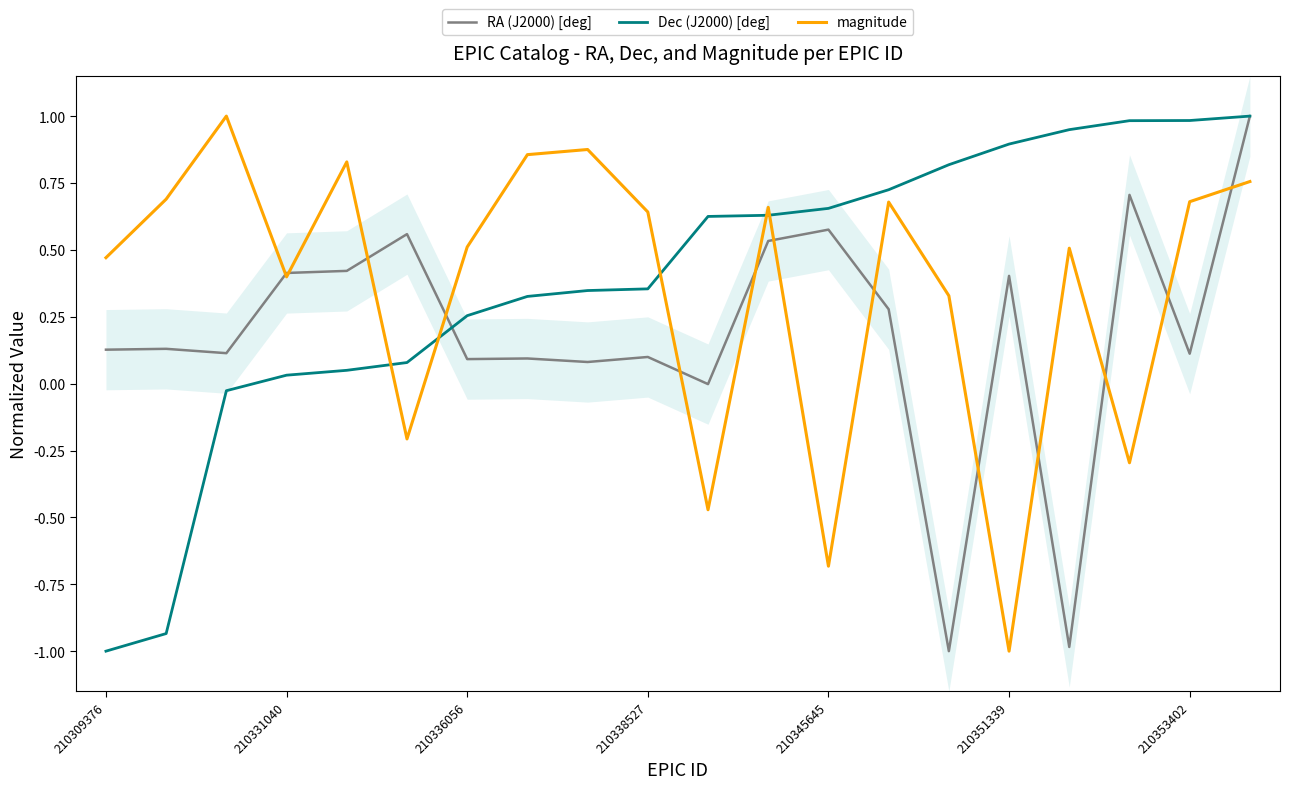

True or false: RA (J2000) [deg] has more than 2 interior local peaks.

True